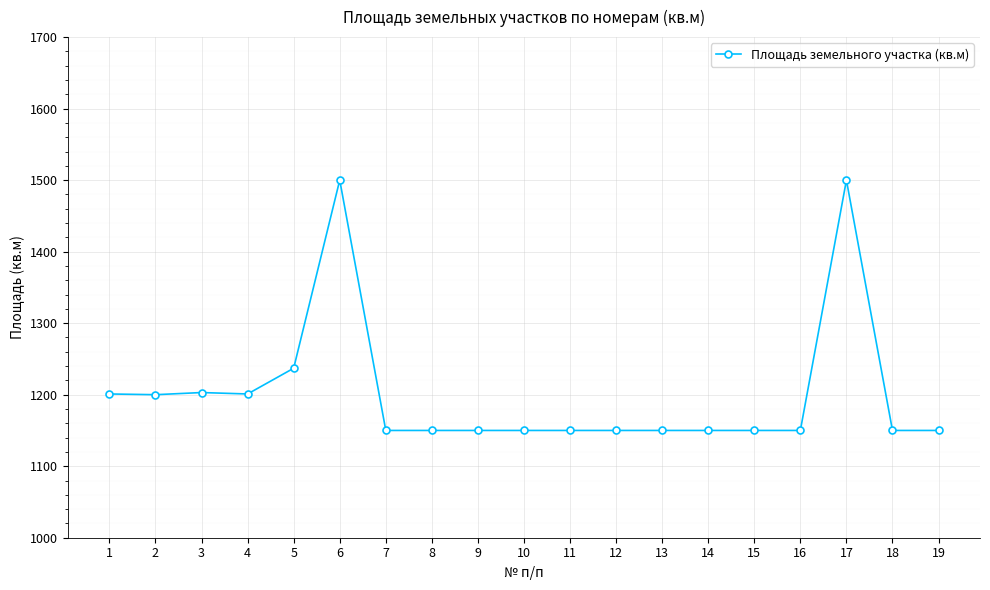

What is the greatest value displayed?

1500